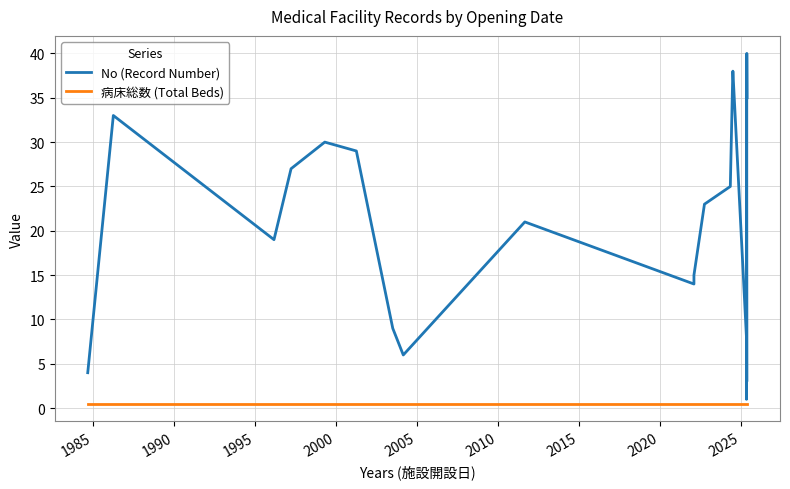

What is the average value of the No (Record Number) series?

20.5